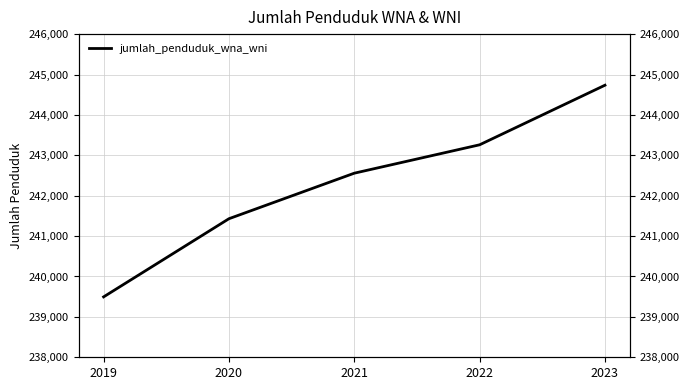

What is the average value?

242295